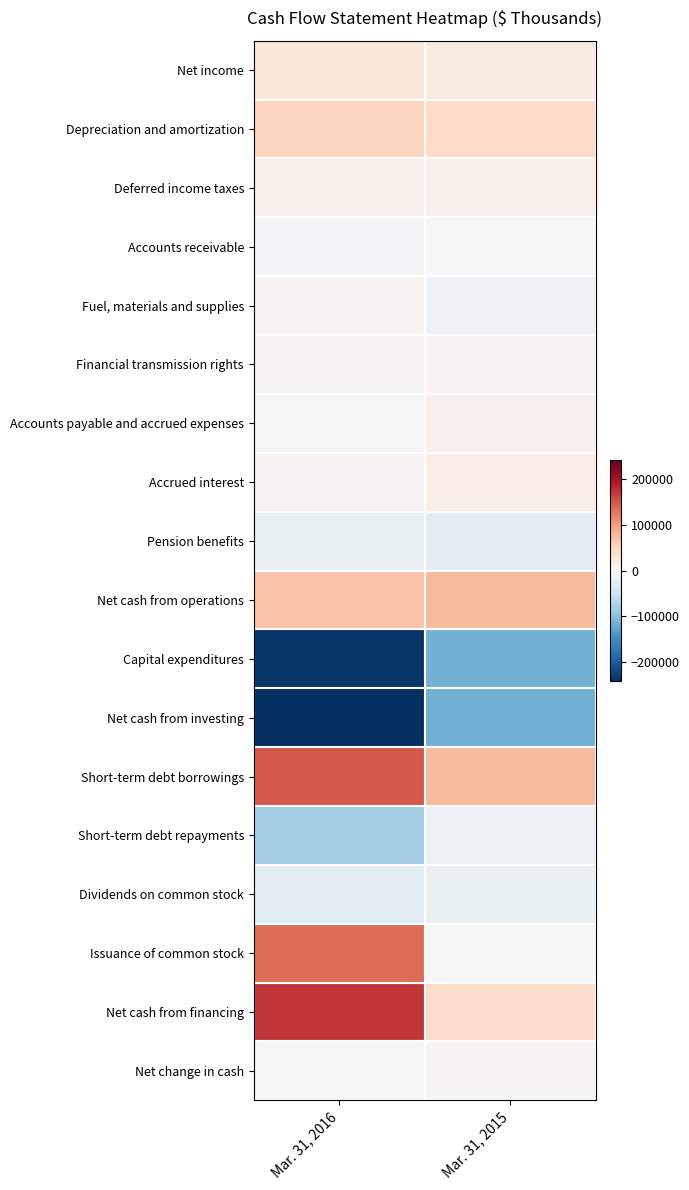

What is the difference between the highest and lowest values at Mar. 31, 2016?

411539